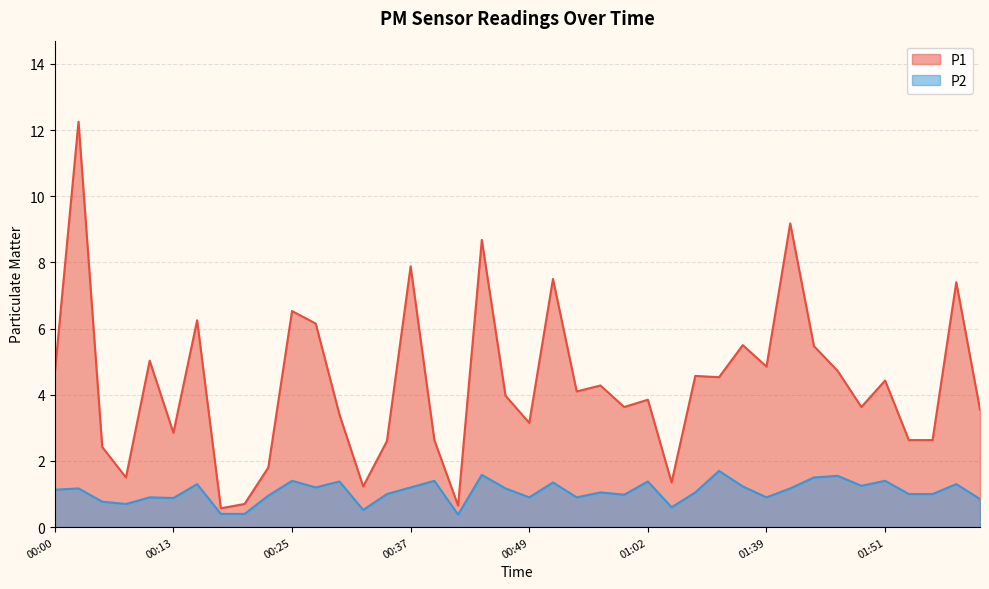

True or false: P2 and P1 cross at least once.

False